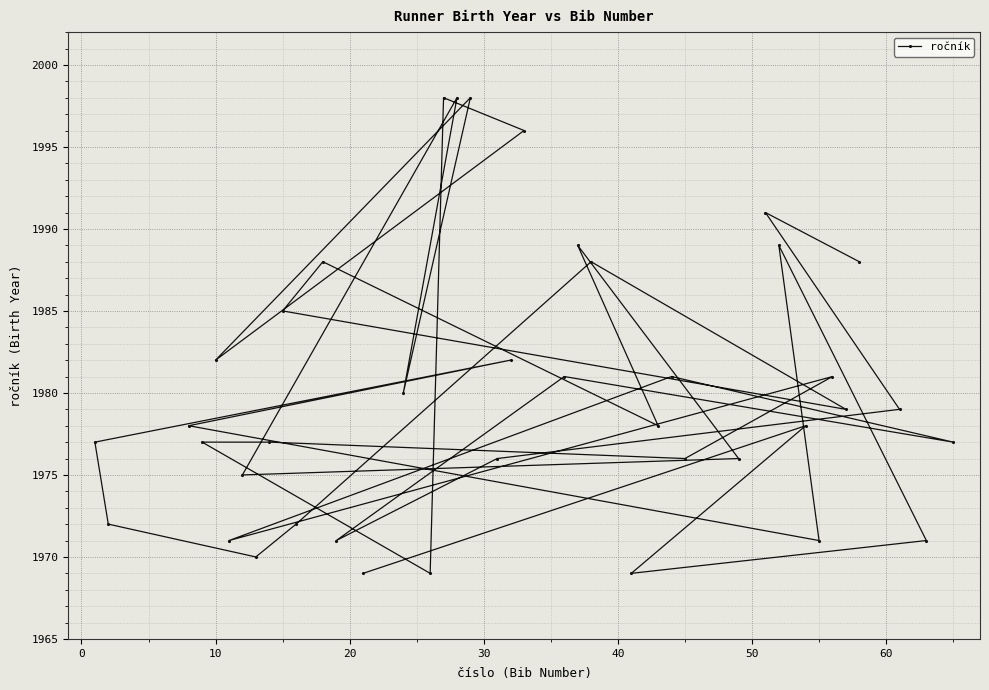

What is the difference between the maximum and minimum values?

29